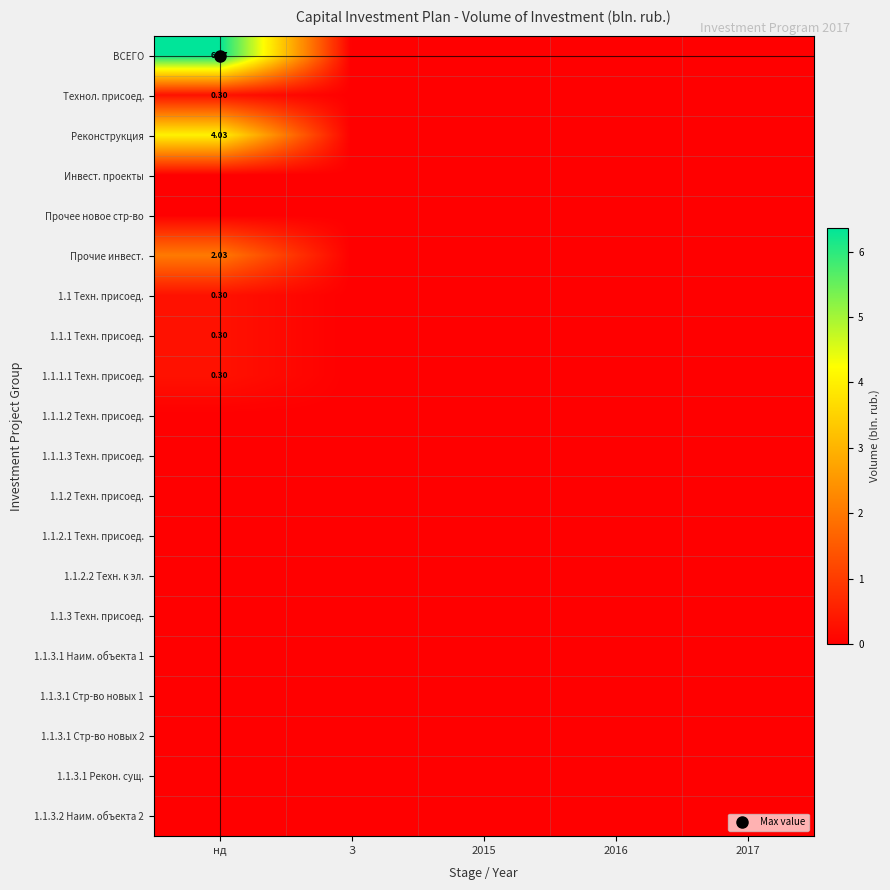

How many data points does each series have?

5